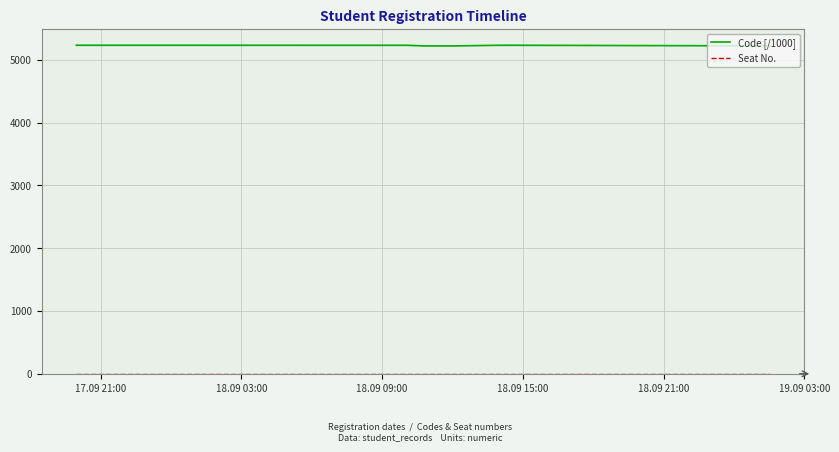

Which series has the widest spread of values?

Code [/1000]